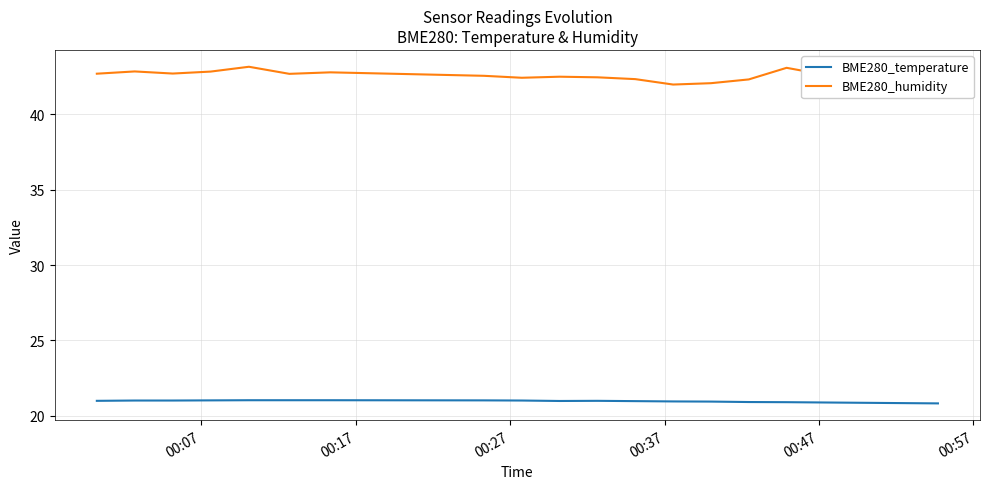

Which series has the largest total across all categories?

BME280_humidity